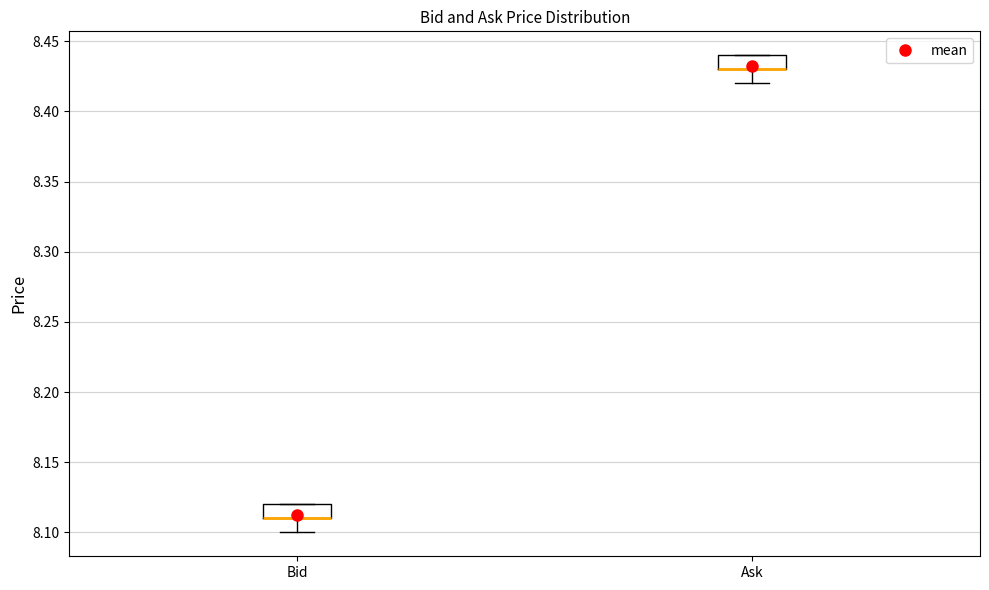

Reading left to right, transcribe this box plot: for each box, give where its median line is, the range the box spans, and where its two whiskers end, as read against the y-axis. The values are not printed on the chart, so give them approximately, as read against the axis.

Bid: median 8.11 (drawn on the box's lower edge), box 8.11 to 8.12, whiskers 8.10 to 8.12
Ask: median 8.43 (drawn on the box's lower edge), box 8.43 to 8.44, whiskers 8.42 to 8.44